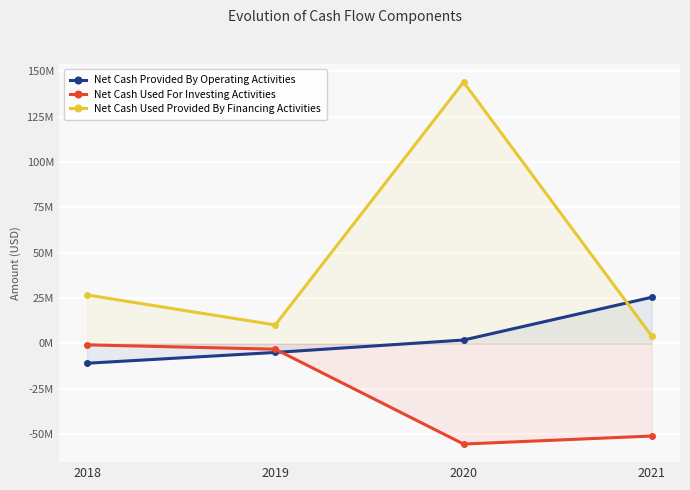

Which has a higher value, 2021 or 2020?

2021